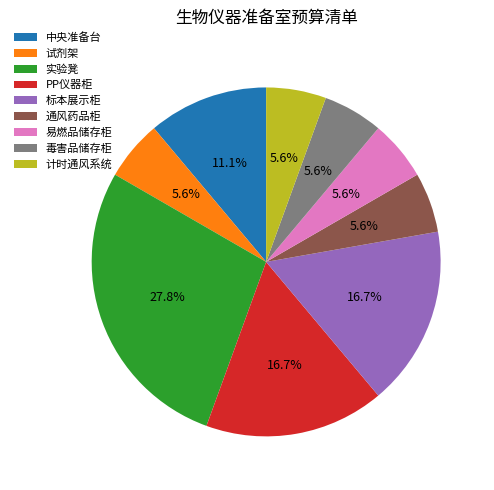

What is the ratio of the value at 易燃品储存柜 to the value at 毒害品储存柜?

1.0